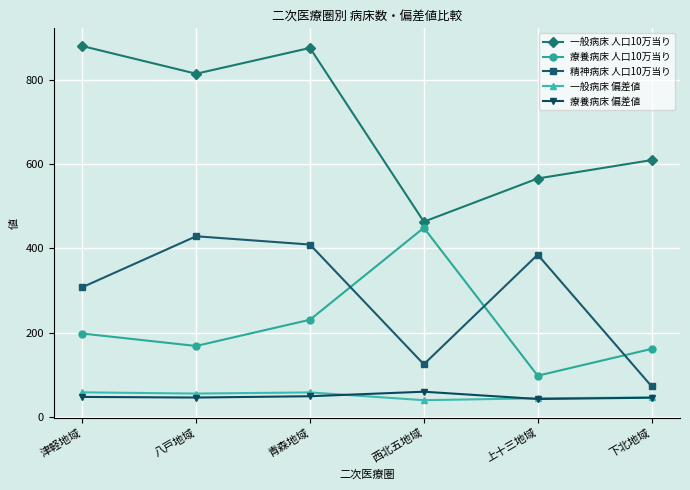

Which series changed the most between 津軽地域 and 西北五地域?

一般病床 人口10万当り